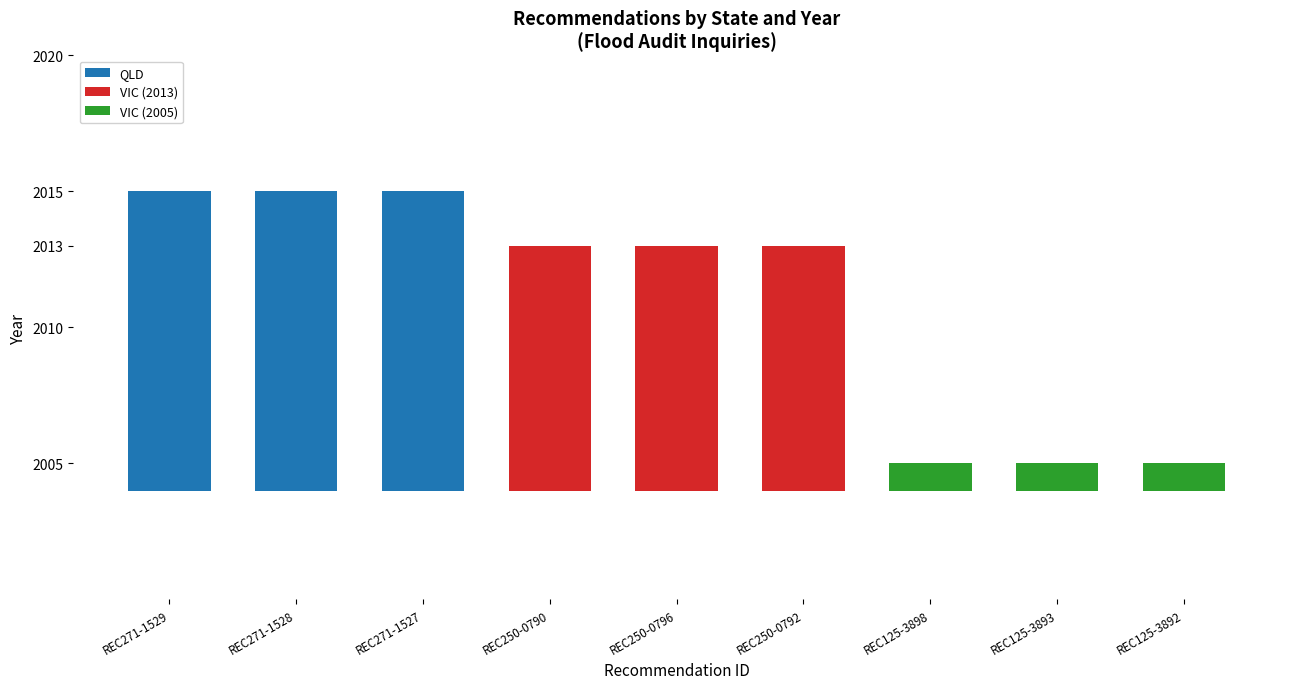

At REC250-0796, list the series in order from largest to smallest.

VIC (2013), QLD, VIC (2005)